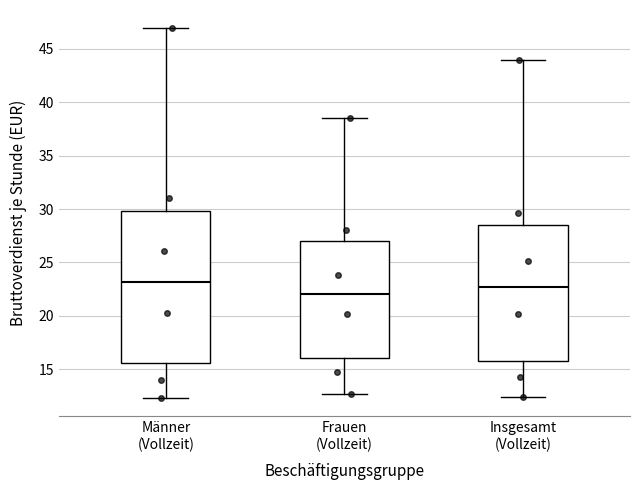

Where does the lower whisker of the box for Männer (Vollzeit) end on the y-axis? The values are not printed on the chart, so give them approximately, as read against the axis.

12.5